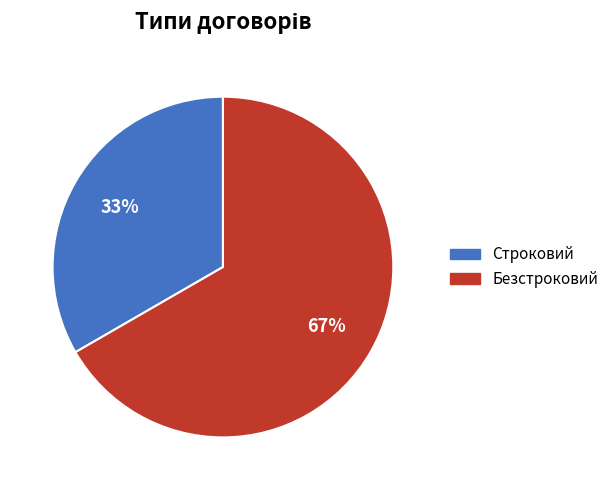

To the nearest percent, what is the average slice percentage?

50%